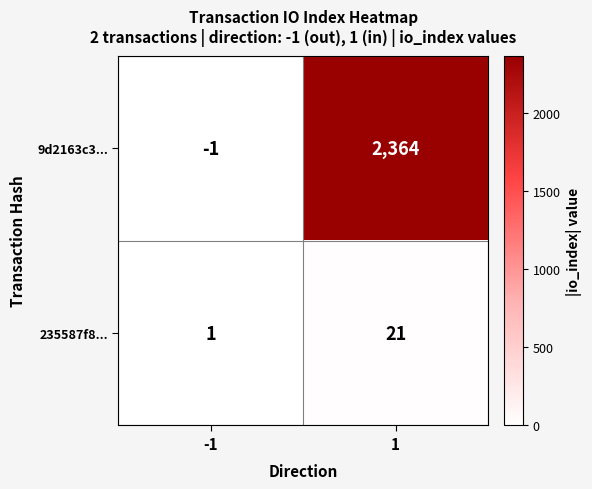

Count the number of data series in this chart.

2